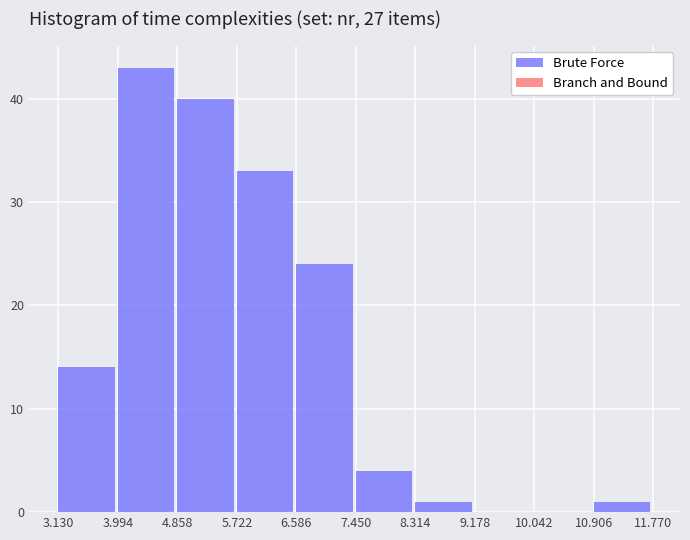

Reading left to right, transcribe this chart: for each bar, give the range it covers on the x-axis and its height. The values are not printed on the chart, so give them approximately, as read against the axis.

3.130 to 3.994: 14
3.994 to 4.858: 43
4.858 to 5.722: 40
5.722 to 6.586: 33
6.586 to 7.450: 24
7.450 to 8.314: 4
8.314 to 9.178: 1
9.178 to 10.042: 0
10.042 to 10.906: 0
10.906 to 11.770: 1